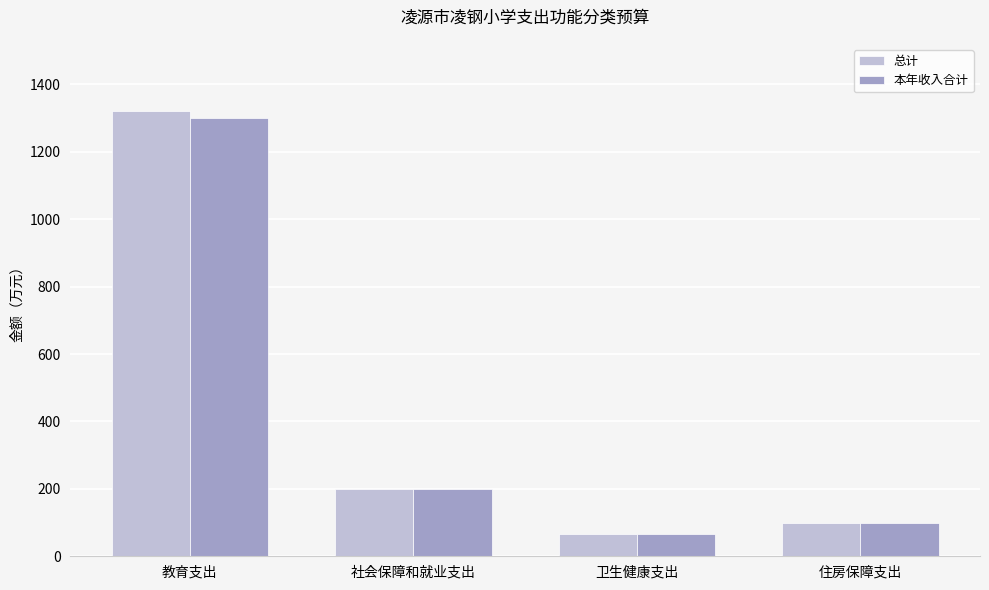

Reading left to right, list all the values displayed in this chart.

总计: 1322.3	198.8	66.0	98.9
本年收入合计: 1300.0	198.8	66.0	98.9